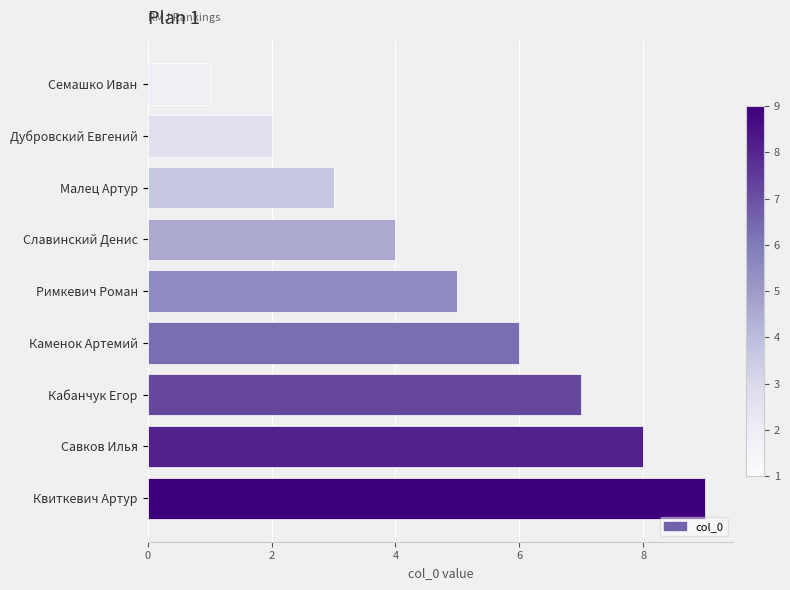

List the labels in order of value, smallest first.

Семашко Иван, Дубровский Евгений, Малец Артур, Славинский Денис, Римкевич Роман, Каменок Артемий, Кабанчук Егор, Савков Илья, Квиткевич Артур